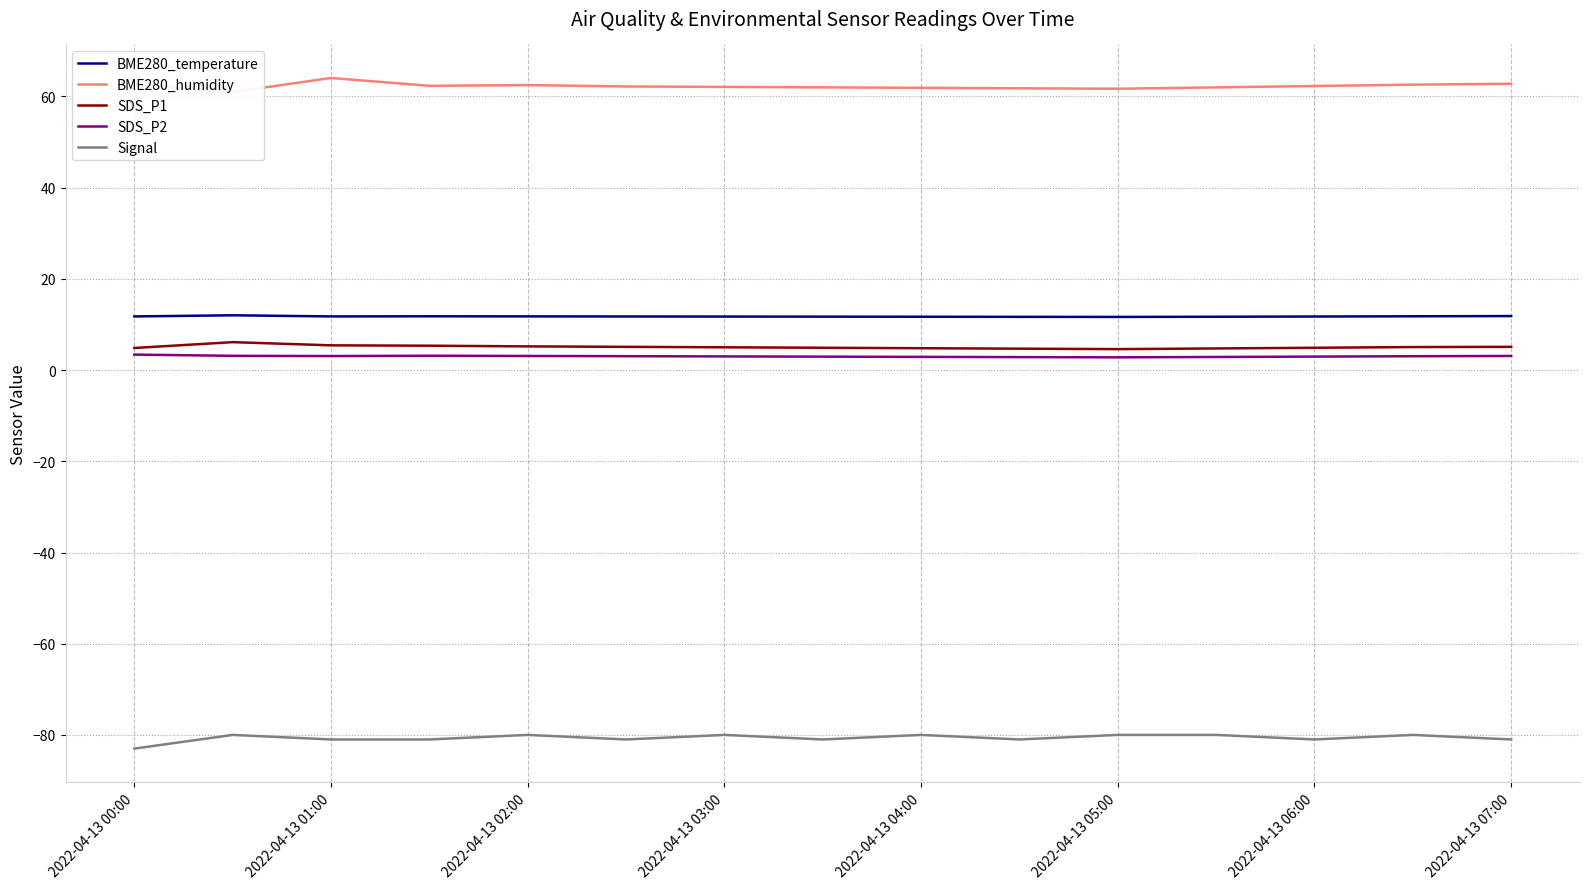

List the series in order of their peak value, lowest first.

Signal, SDS_P2, SDS_P1, BME280_temperature, BME280_humidity